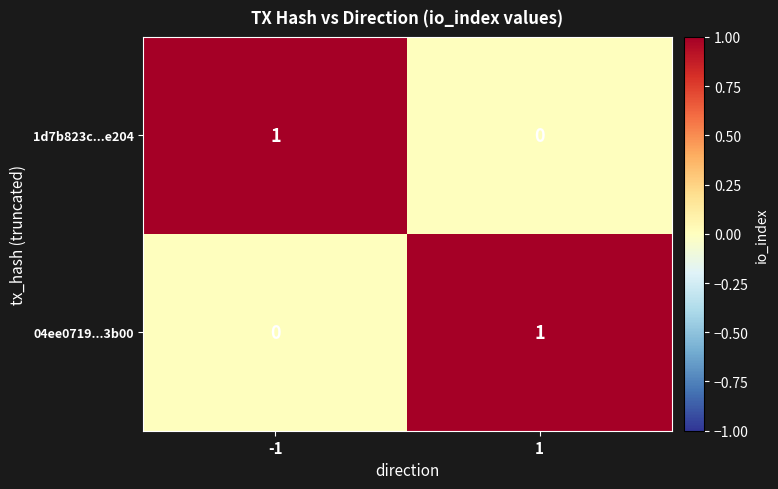

The 1d7b823c...e204 series shows 0 at 1. True or false?

True